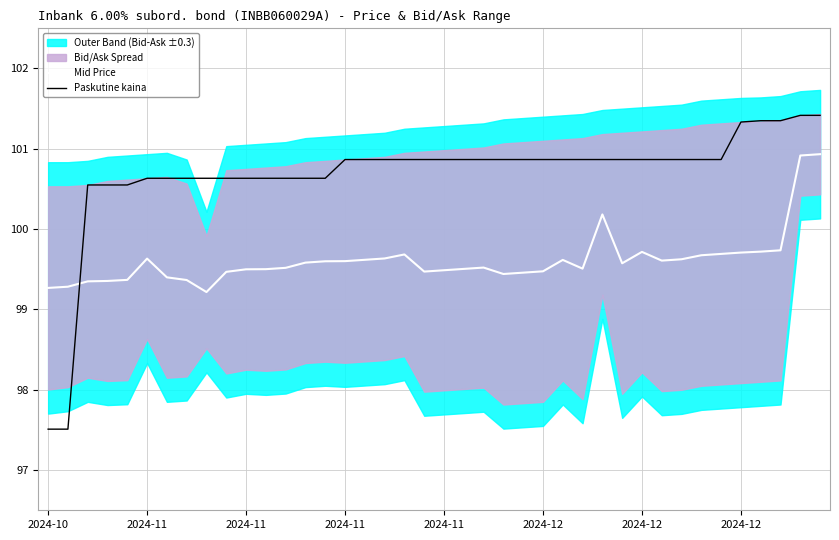

At which label is Mid Price closest to 100?

28